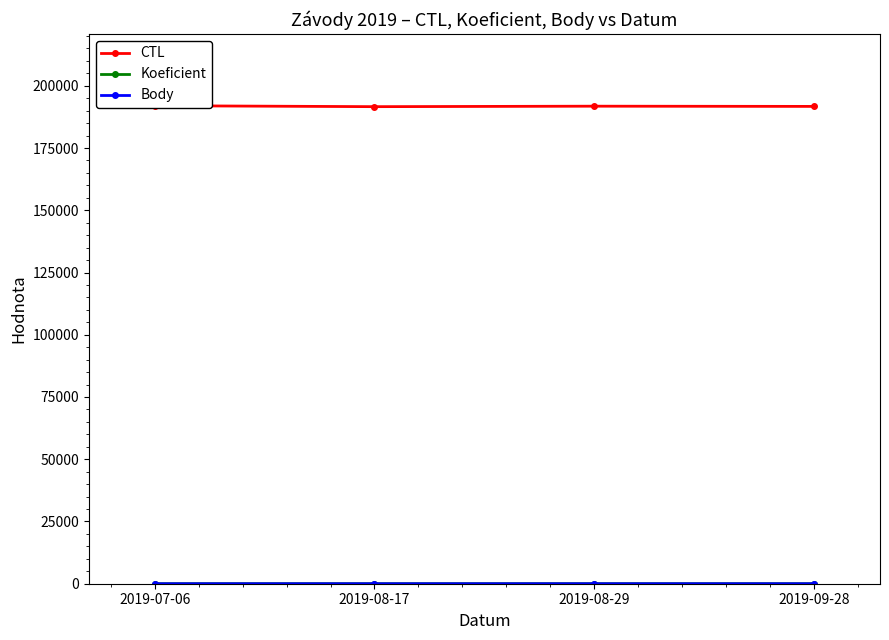

What are all the series names shown in the legend?

CTL, Koeficient, Body